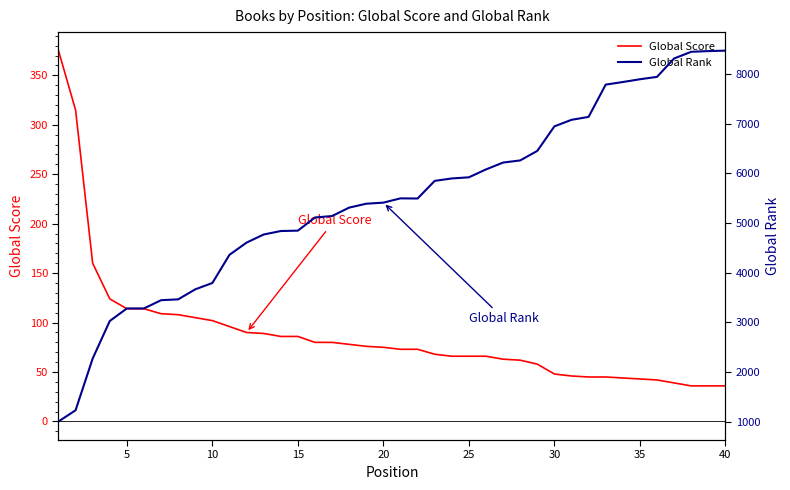

At which category is the sum across all series the highest?

40